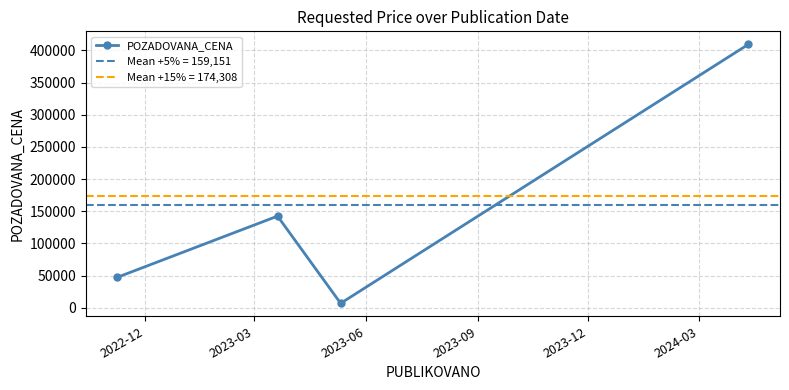

True or false: POZADOVANA_CENA has more than 0 interior local peaks.

True